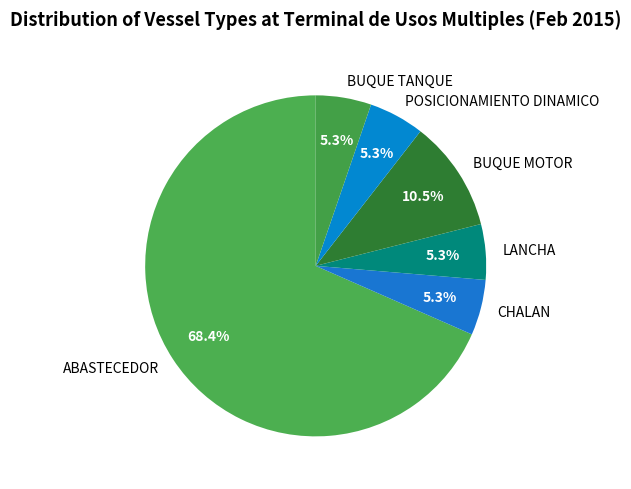

To the nearest percent, what is the average slice percentage?

17%